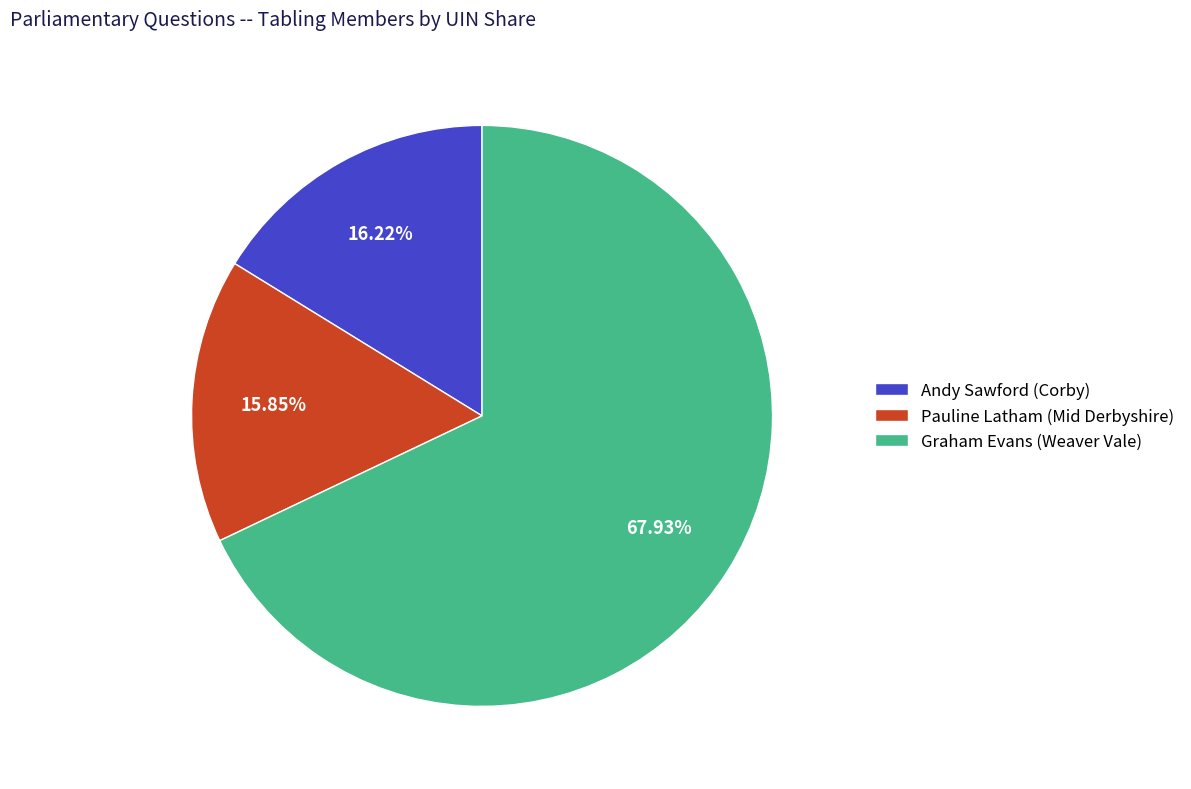

Does any single category account for the majority?

Yes